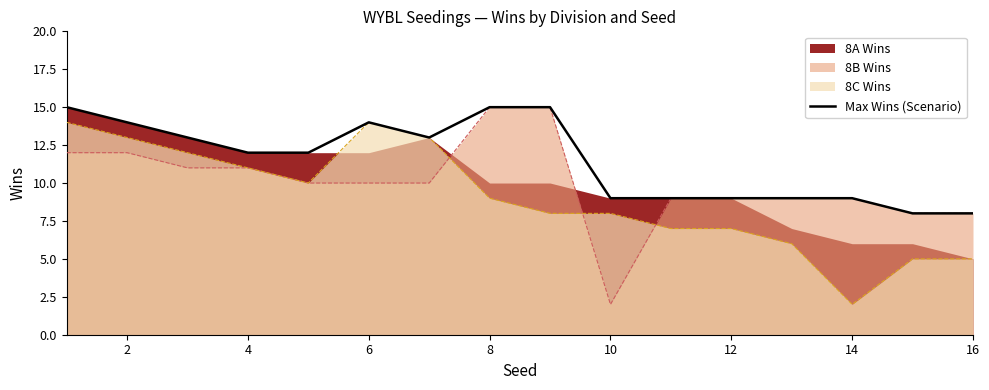

The value of 8B Wins at 16 is 13. True or false?

False